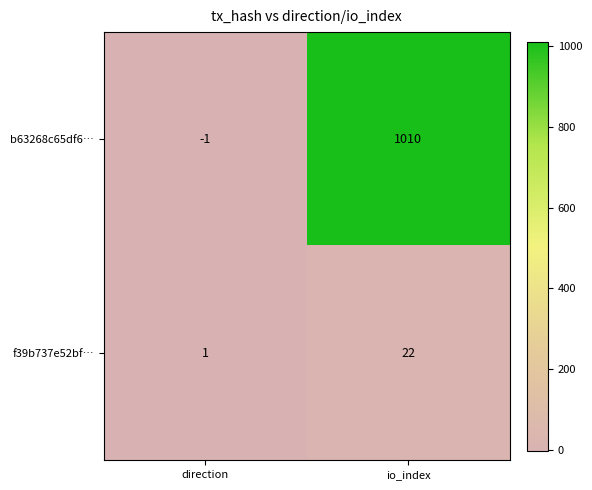

Which category has the highest value in the f39b737e52bf… series?

io_index